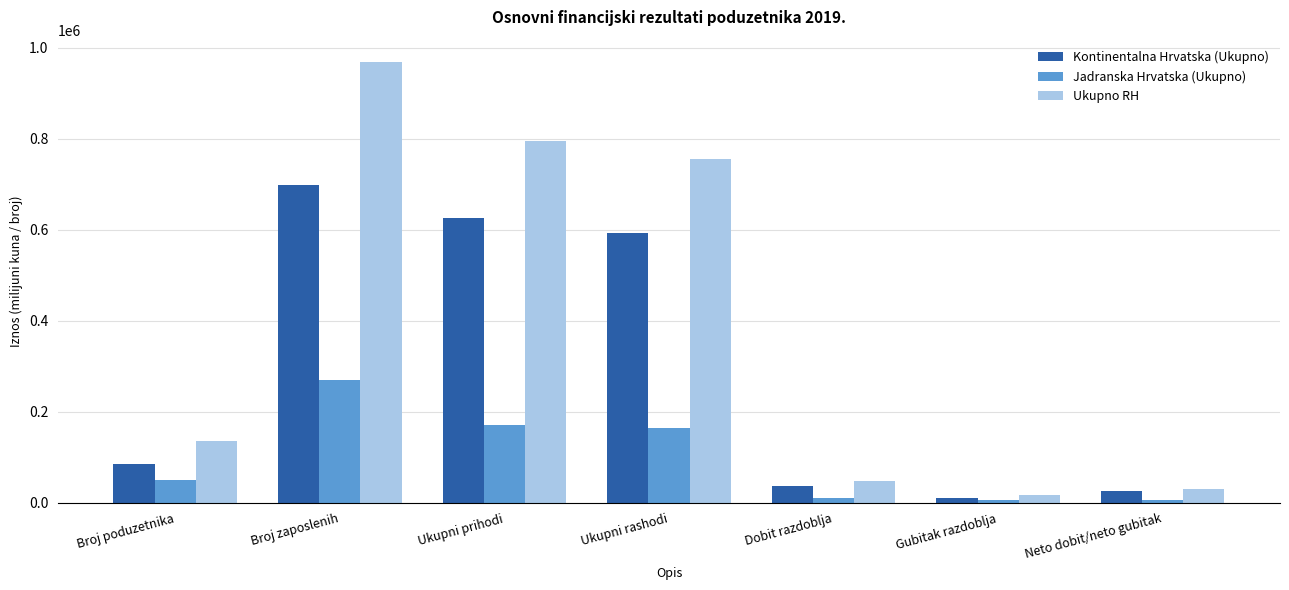

What is the spread (max minus min) of values at Ukupni prihodi?

625327.4